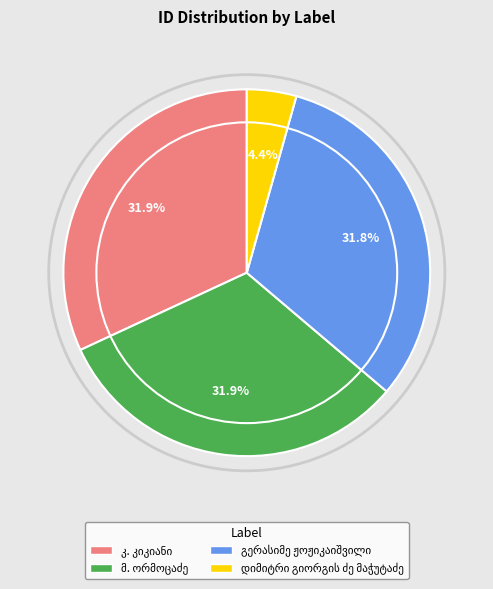

Does any single category account for the majority?

No